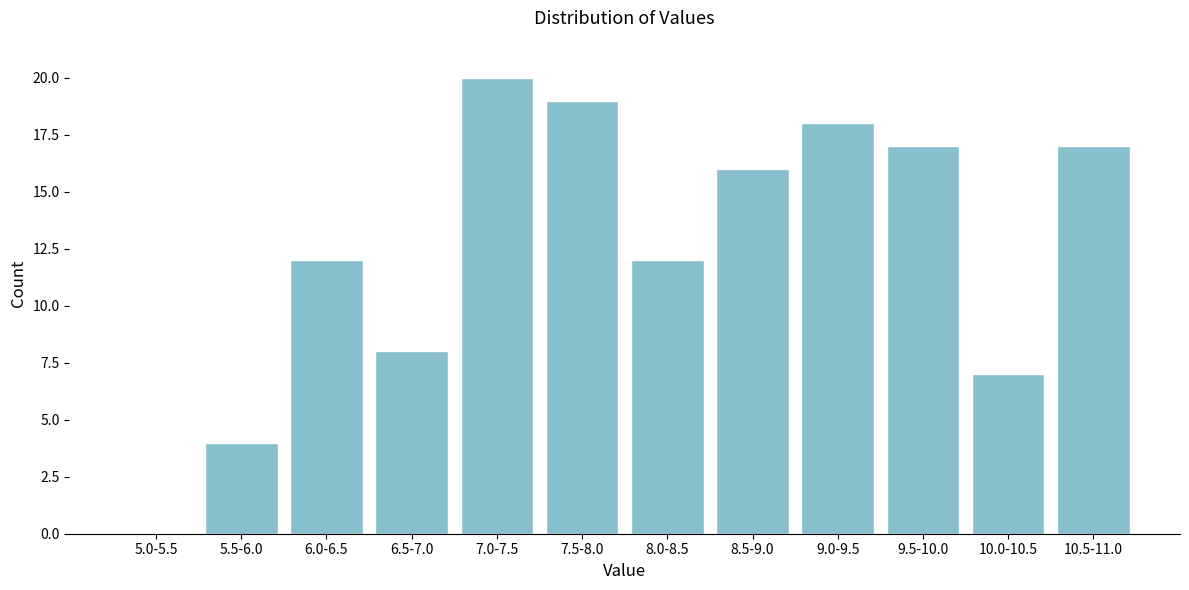

Reading left to right, what are all the values shown in this chart?

5.0-5.5=0	5.5-6.0=4	6.0-6.5=12	6.5-7.0=8	7.0-7.5=20	7.5-8.0=19	8.0-8.5=12	8.5-9.0=16	9.0-9.5=18	9.5-10.0=17	10.0-10.5=7	10.5-11.0=17